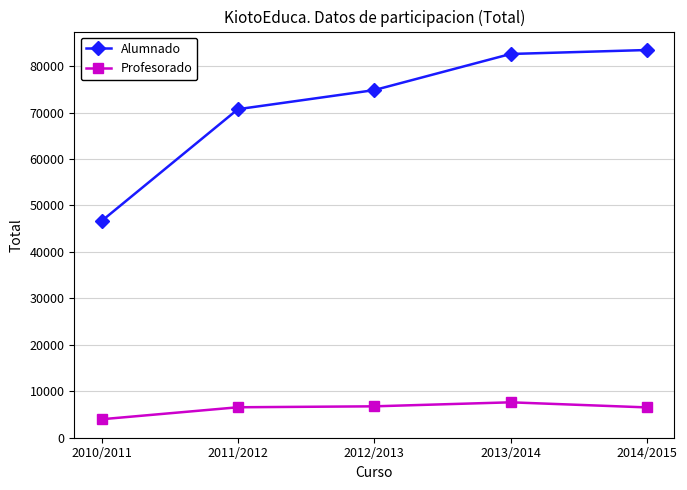

How many data points in Alumnado are less than 74846?

2